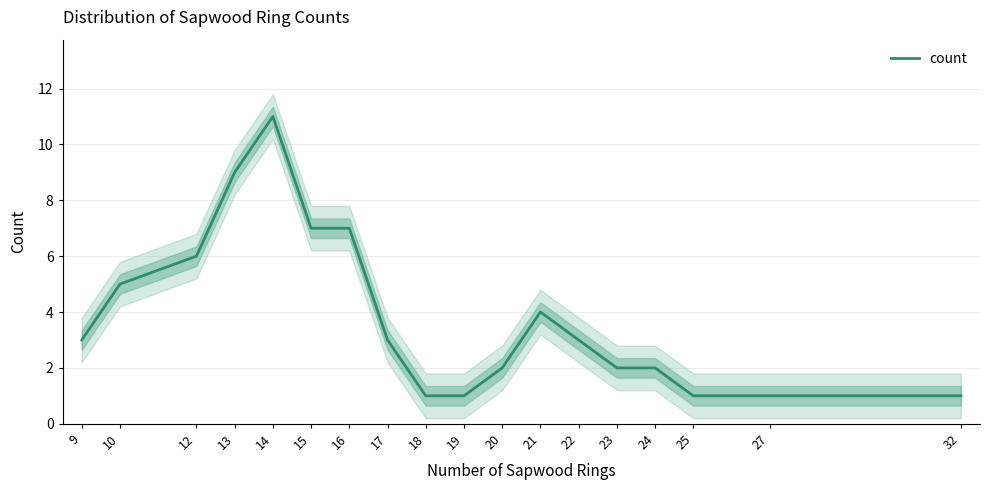

True or false: there are more than 0 points higher than both neighbors.

True